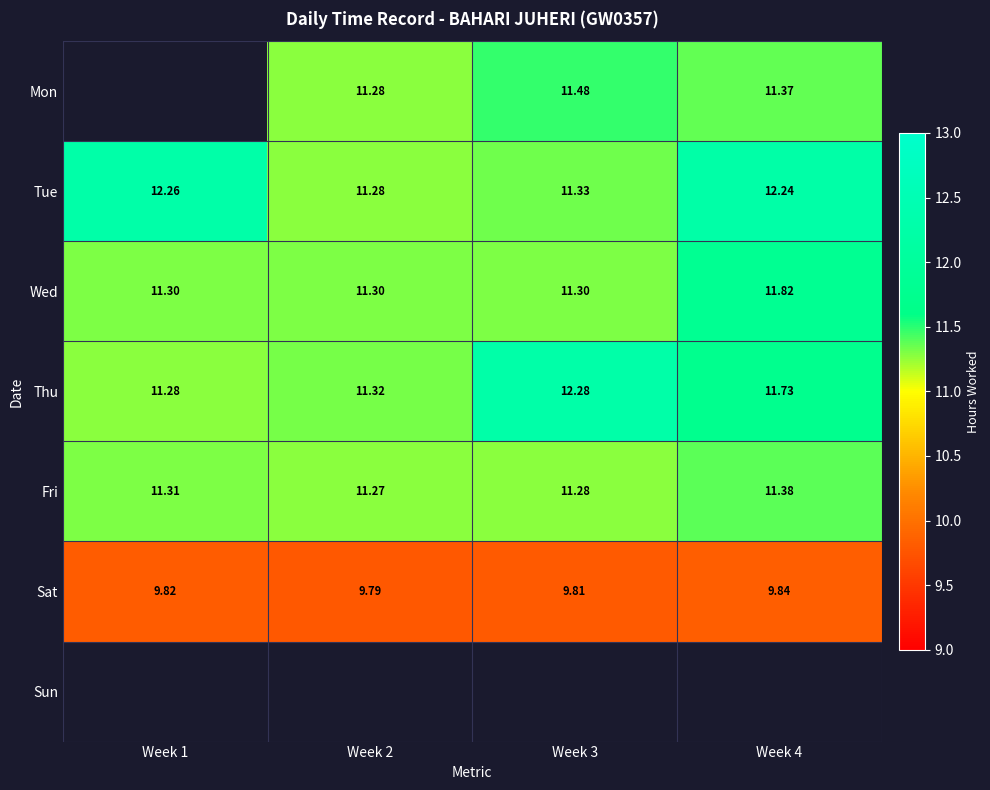

Read the Sat value at Week 3.

9.8